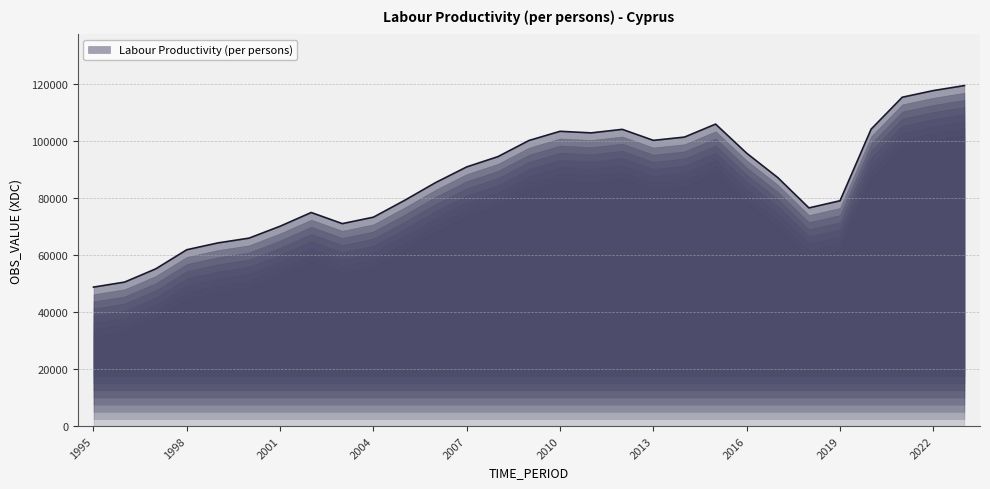

What is the maximum value shown in the chart?

119399.4